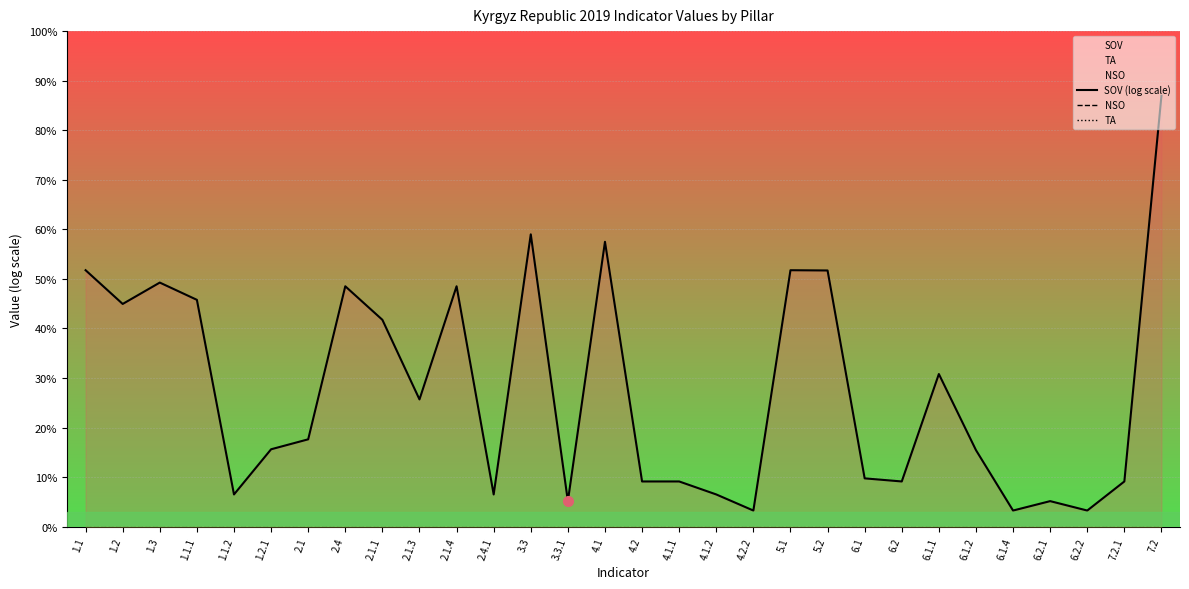

True or false: SOV (log scale) has more than 0 points higher than both neighbors.

True